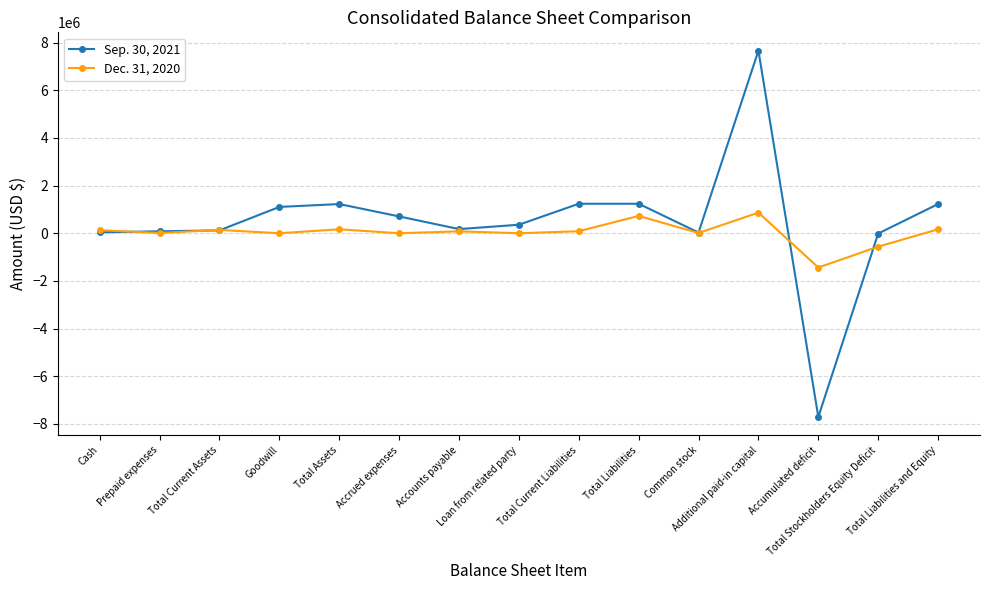

Which label corresponds to the smallest value in the chart?

Accumulated deficit